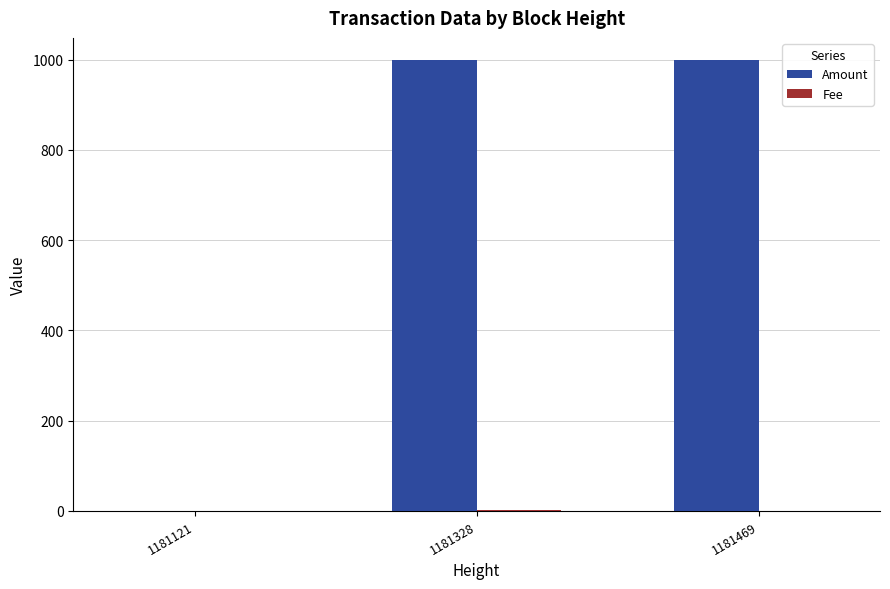

How many data points in Amount are above 997?

2